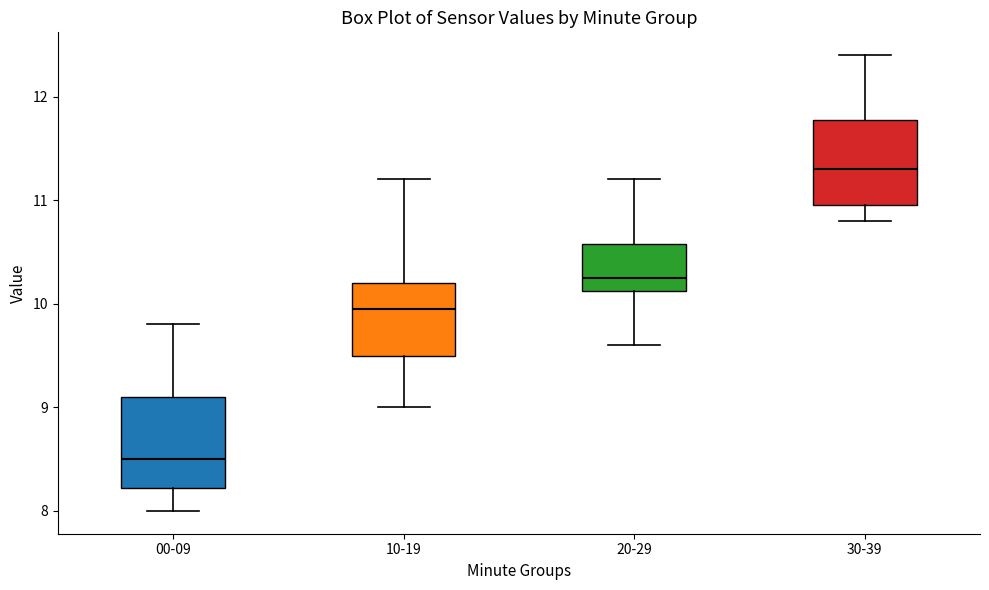

Where does the upper whisker of the box for 00-09 end on the y-axis? The values are not printed on the chart, so give them approximately, as read against the axis.

9.8